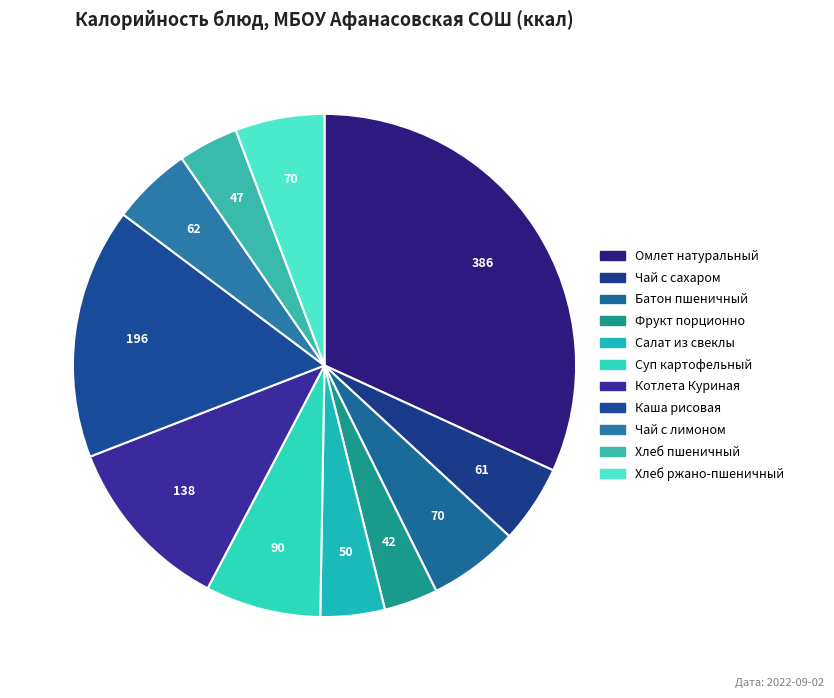

Count the number of slices in the pie.

11